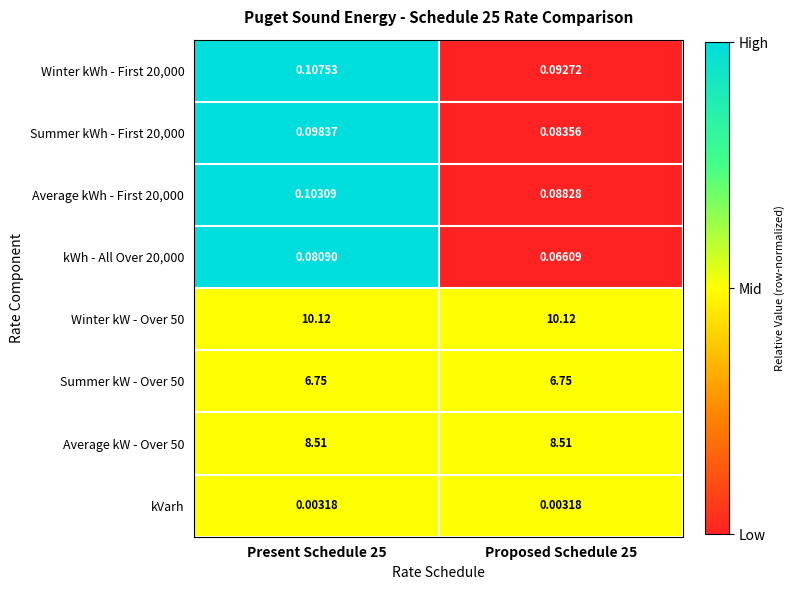

Is the value of Winter kW - Over 50 at Present Schedule 25 greater than the value of Average kW - Over 50 at Present Schedule 25?

Yes